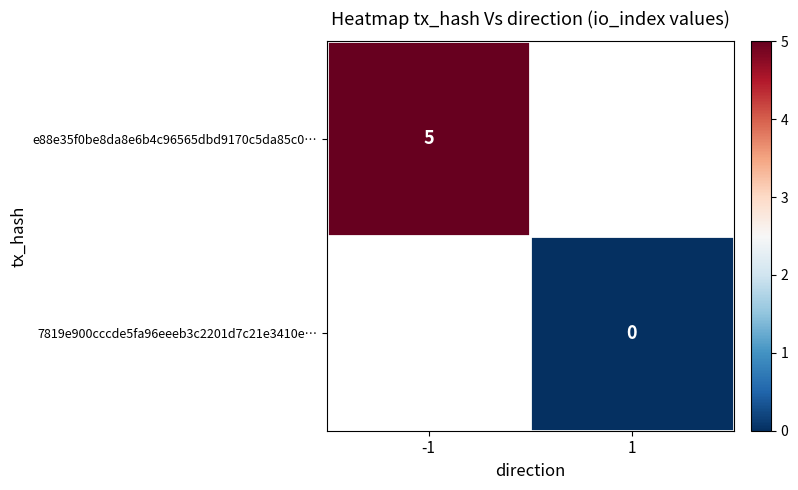

Which category has the lowest value in the e88e35f0be8da8e6b4c96565dbd9170c5da85c0… series?

-1